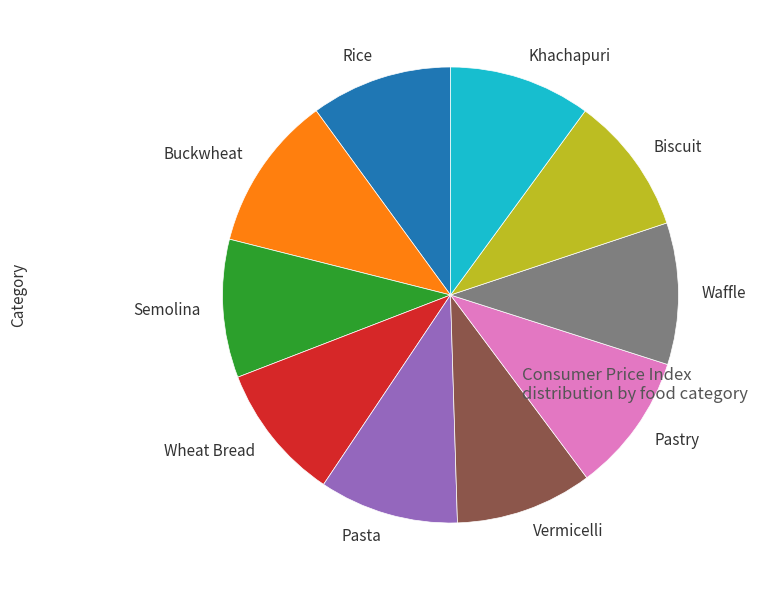

Is the sum of Semolina and Pasta greater than half?

No